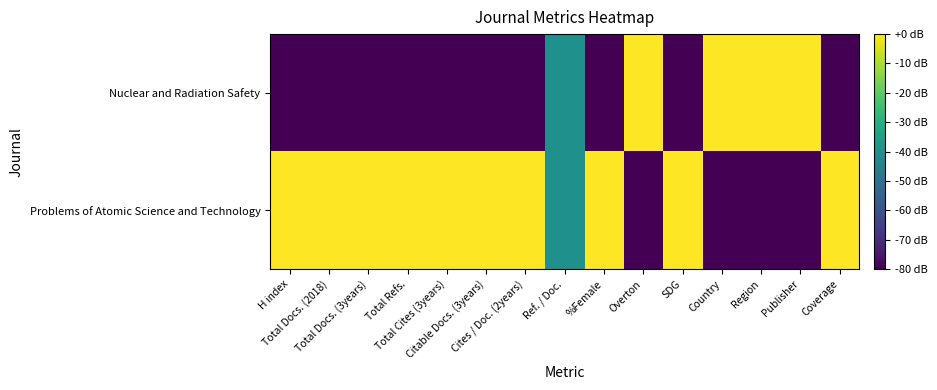

Rank the series at Publisher from highest to lowest value.

Nuclear and Radiation Safety, Problems of Atomic Science and Technology